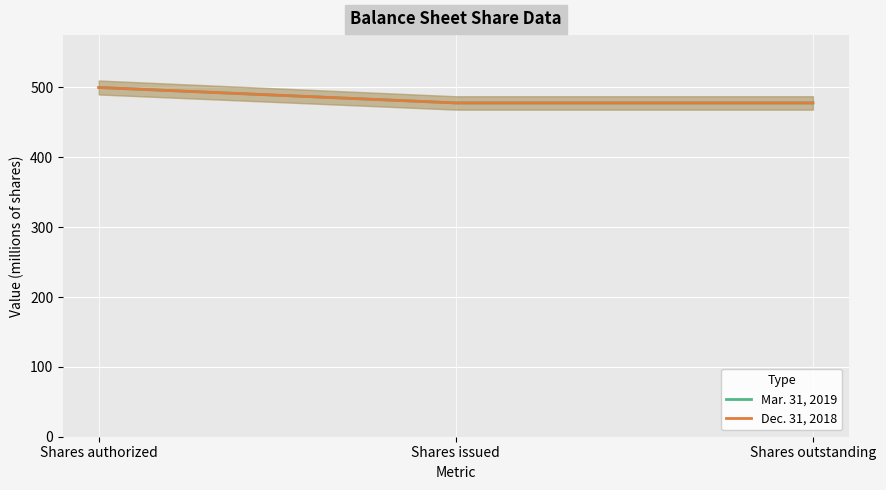

List the series in order of their peak value, lowest first.

Mar. 31, 2019, Dec. 31, 2018